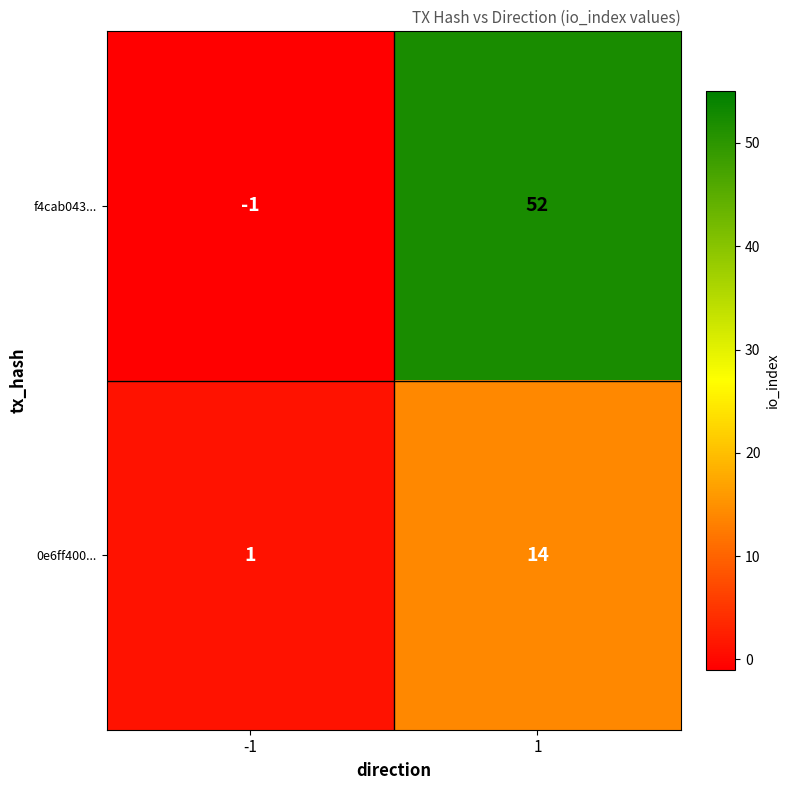

Is it true that f4cab043... equals -1 at -1?

True